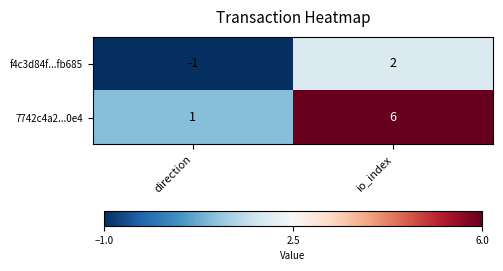

Rank the series at io_index from lowest to highest value.

f4c3d84f...fb685, 7742c4a2...0e4